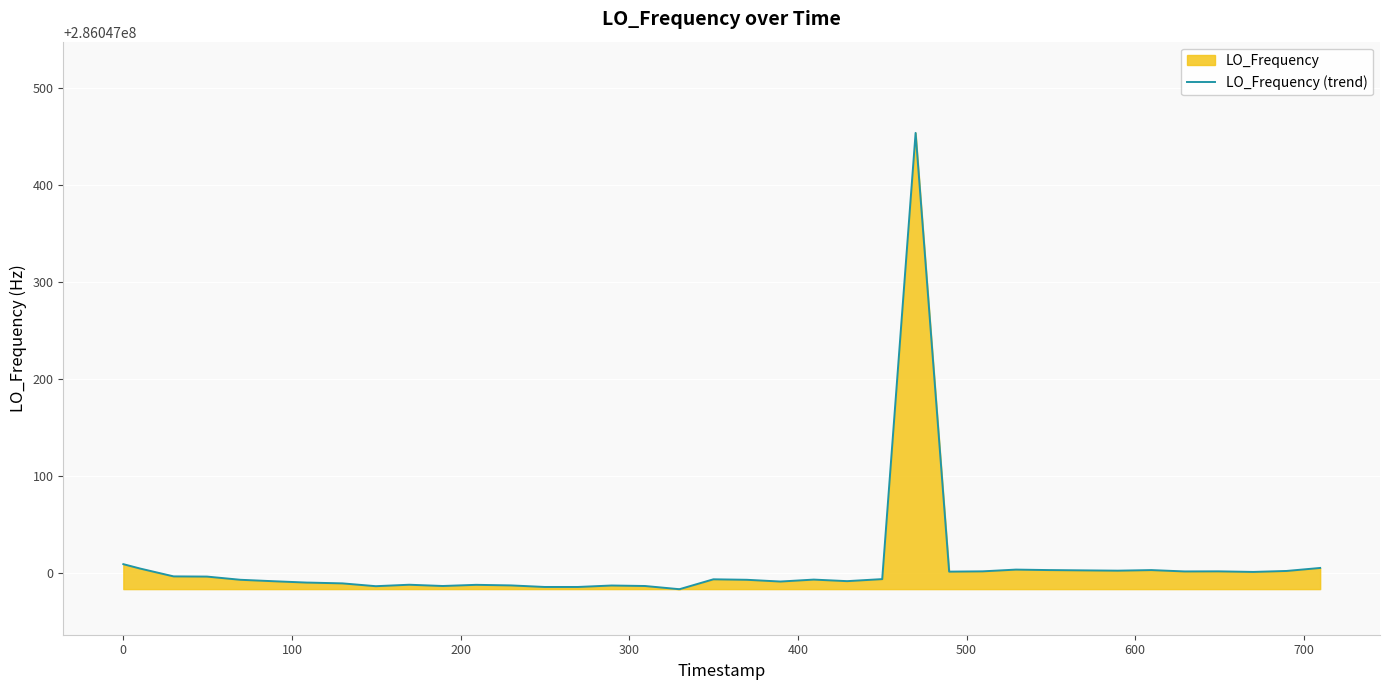

What is the difference between the maximum and minimum values?

470.2